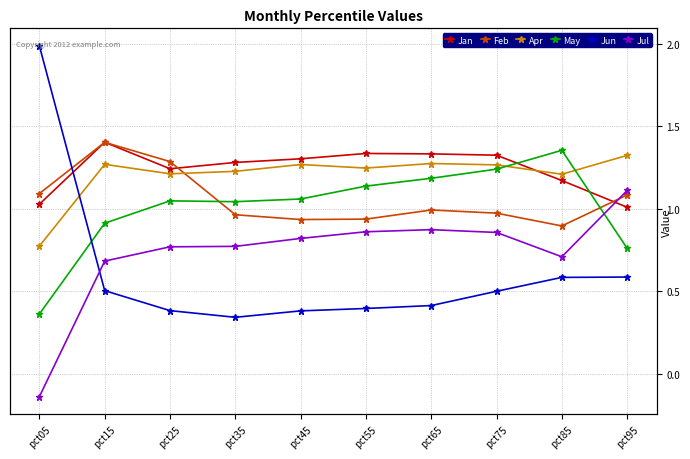

What is the value of the May point at the 2nd from the left?

0.9